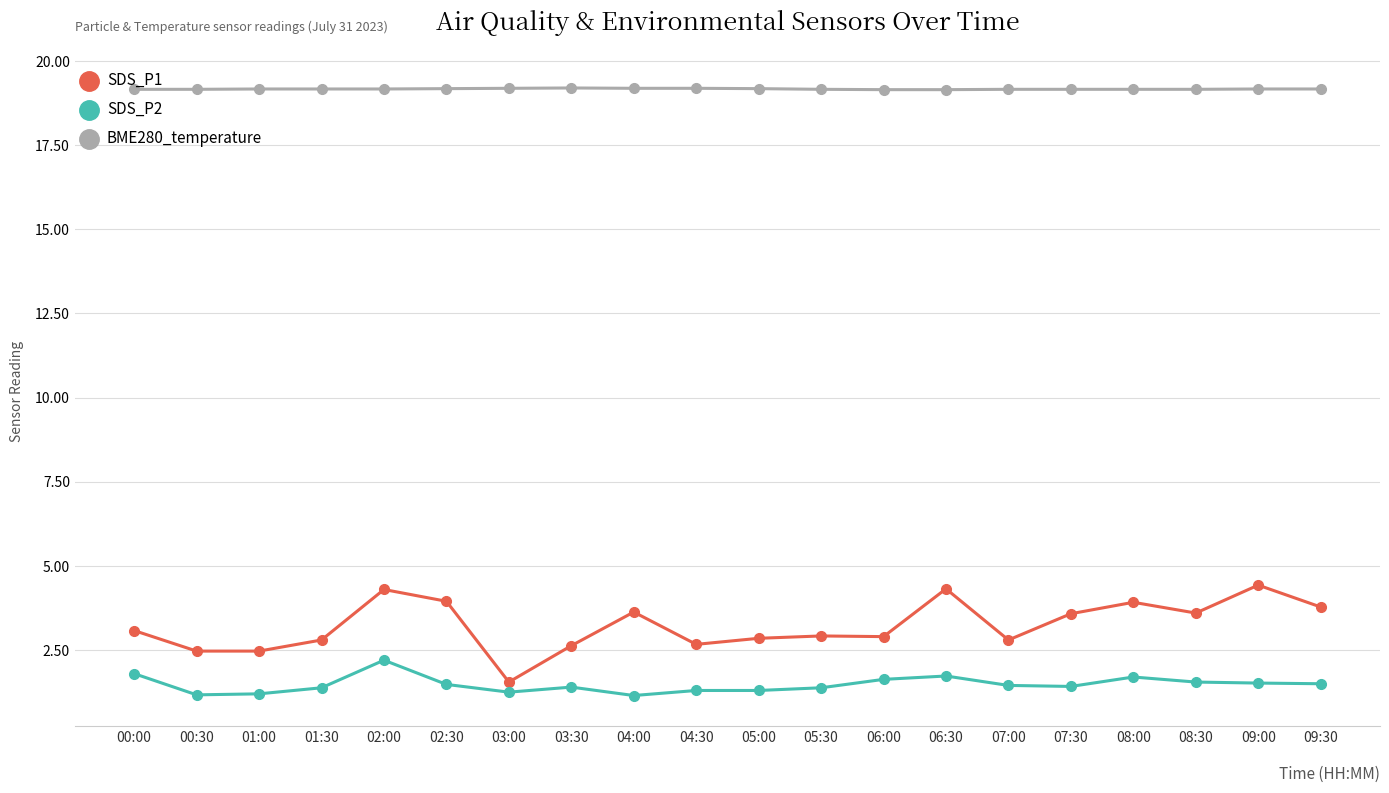

Is this an area chart (filled region under the line)?

No